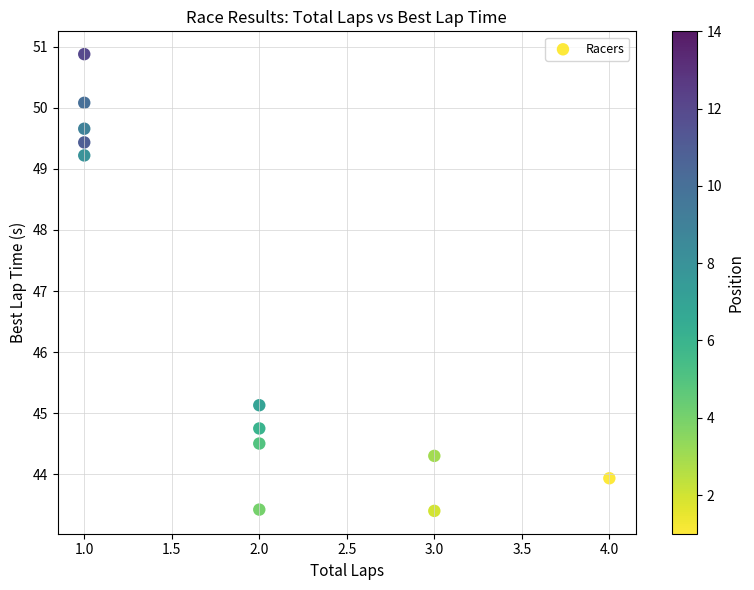

What Y value in the scatter plot is closest to 47?

45.1